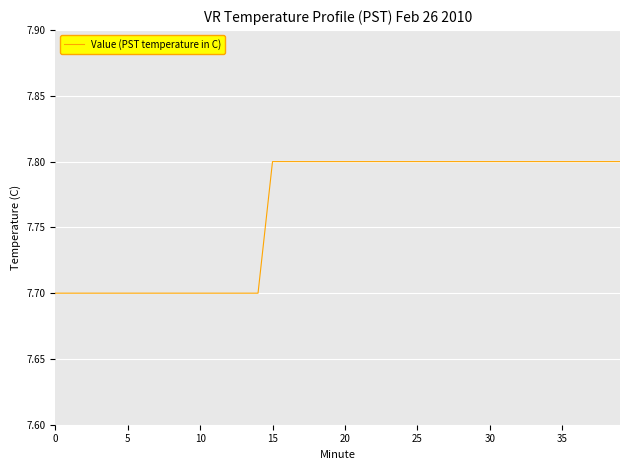

Reading right to left, transcribe all the data shown in this chart.

7.8	7.8	7.8	7.8	7.8	7.8	7.8	7.8	7.8	7.8	7.8	7.8	7.8	7.8	7.8	7.8	7.8	7.8	7.8	7.8	7.8	7.8	7.8	7.8	7.8	7.7	7.7	7.7	7.7	7.7	7.7	7.7	7.7	7.7	7.7	7.7	7.7	7.7	7.7	7.7